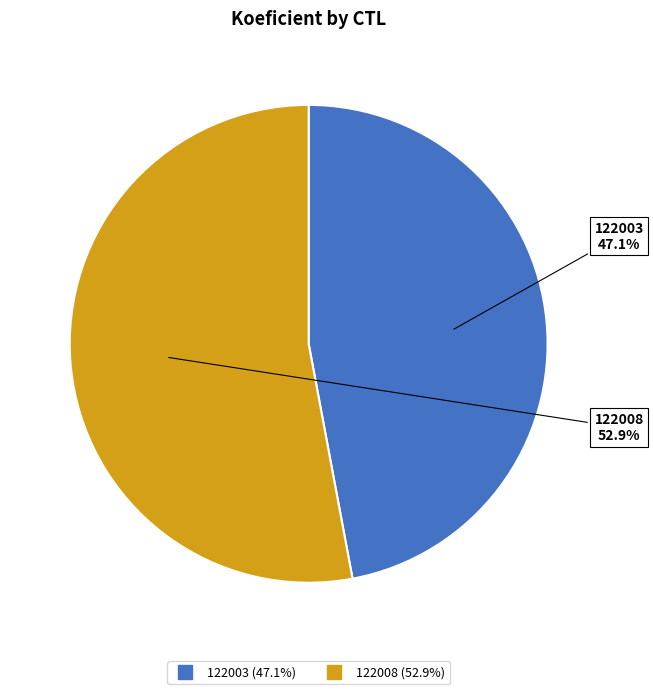

What is the smallest slice in the pie chart?

122003